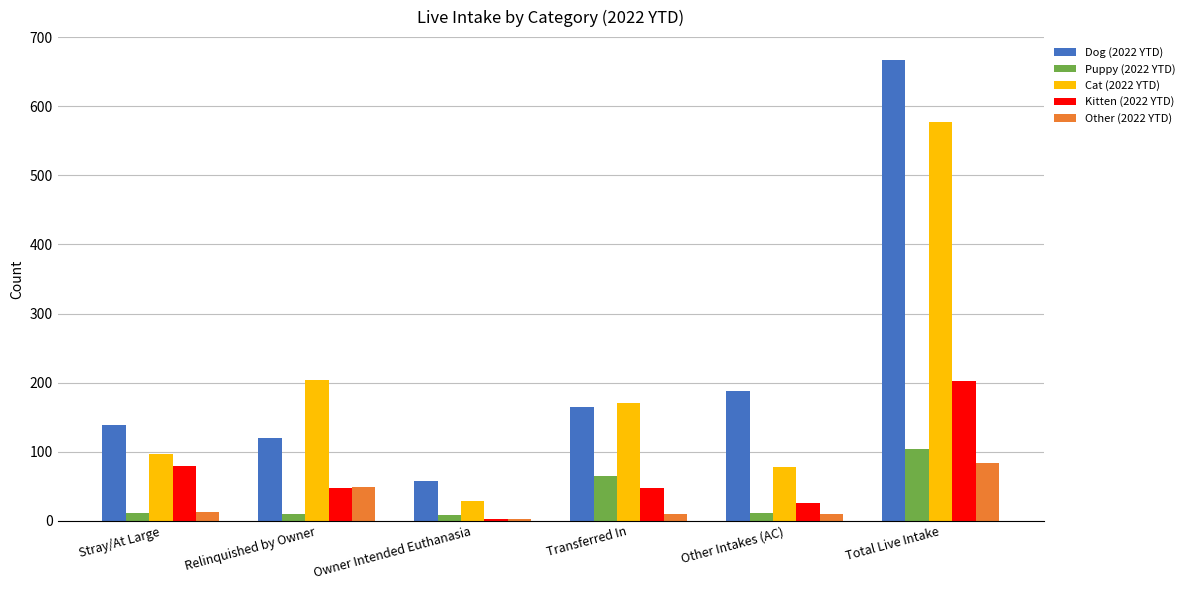

What position from the left is Stray/At Large?

1